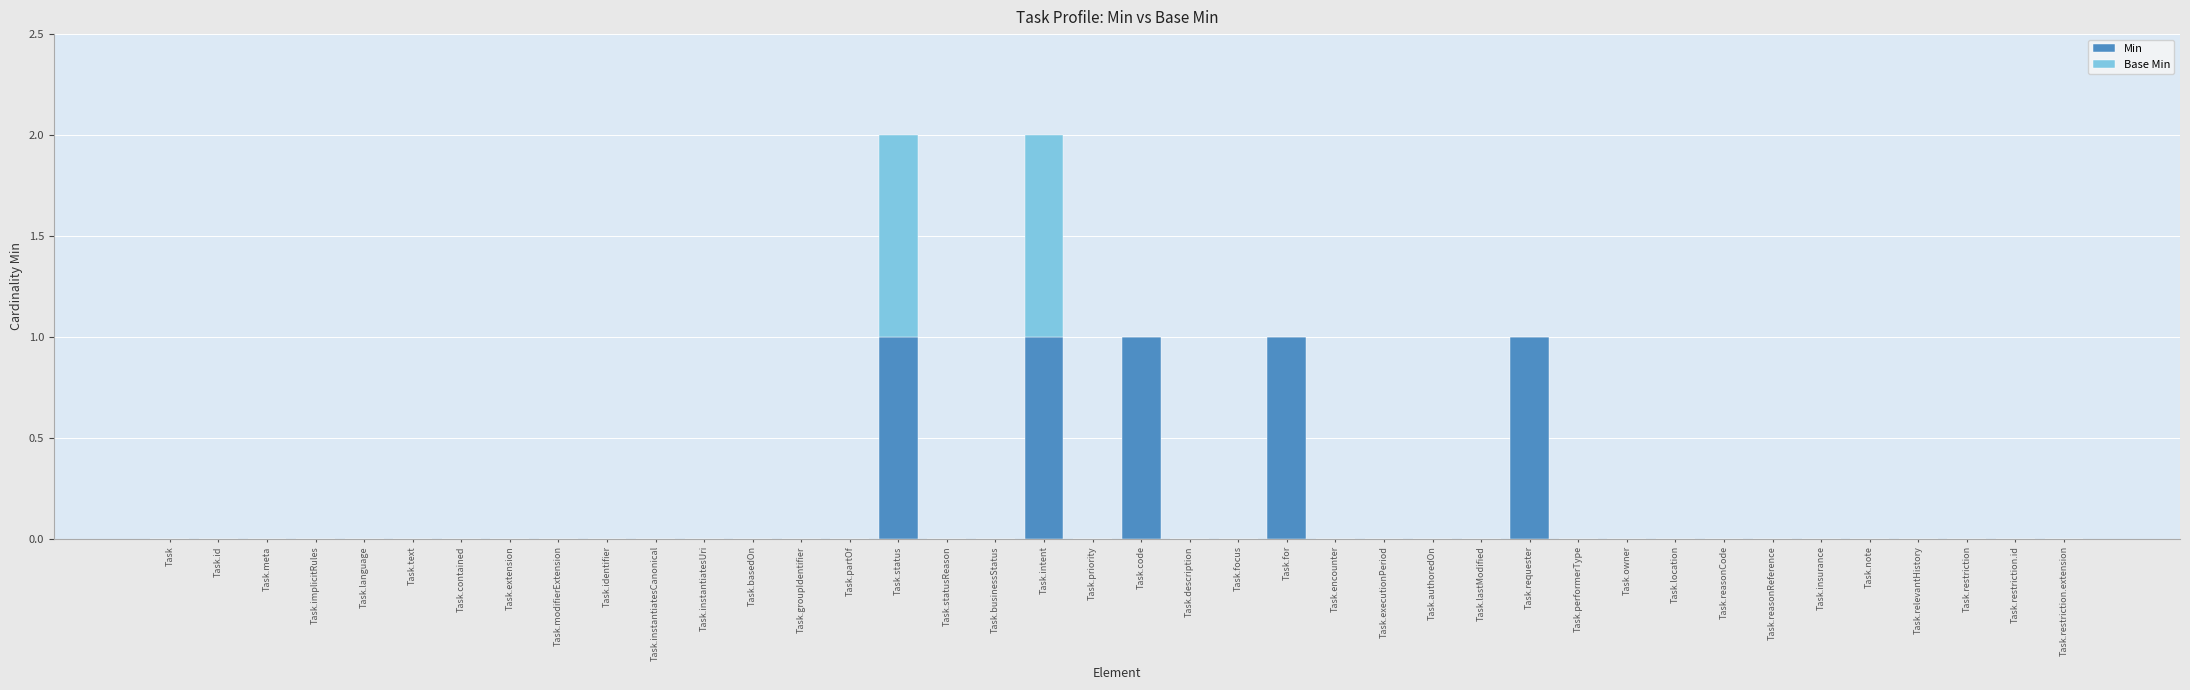

The value of Min at Task.meta is 0. True or false?

True